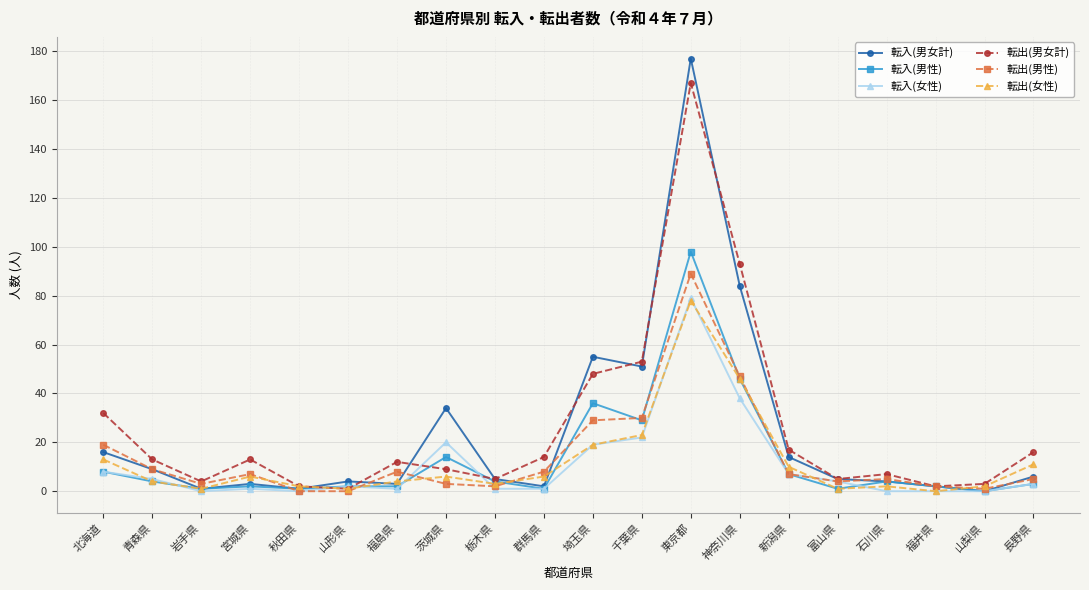

Where is 転出(男女計) nearest to the value 84?

神奈川県